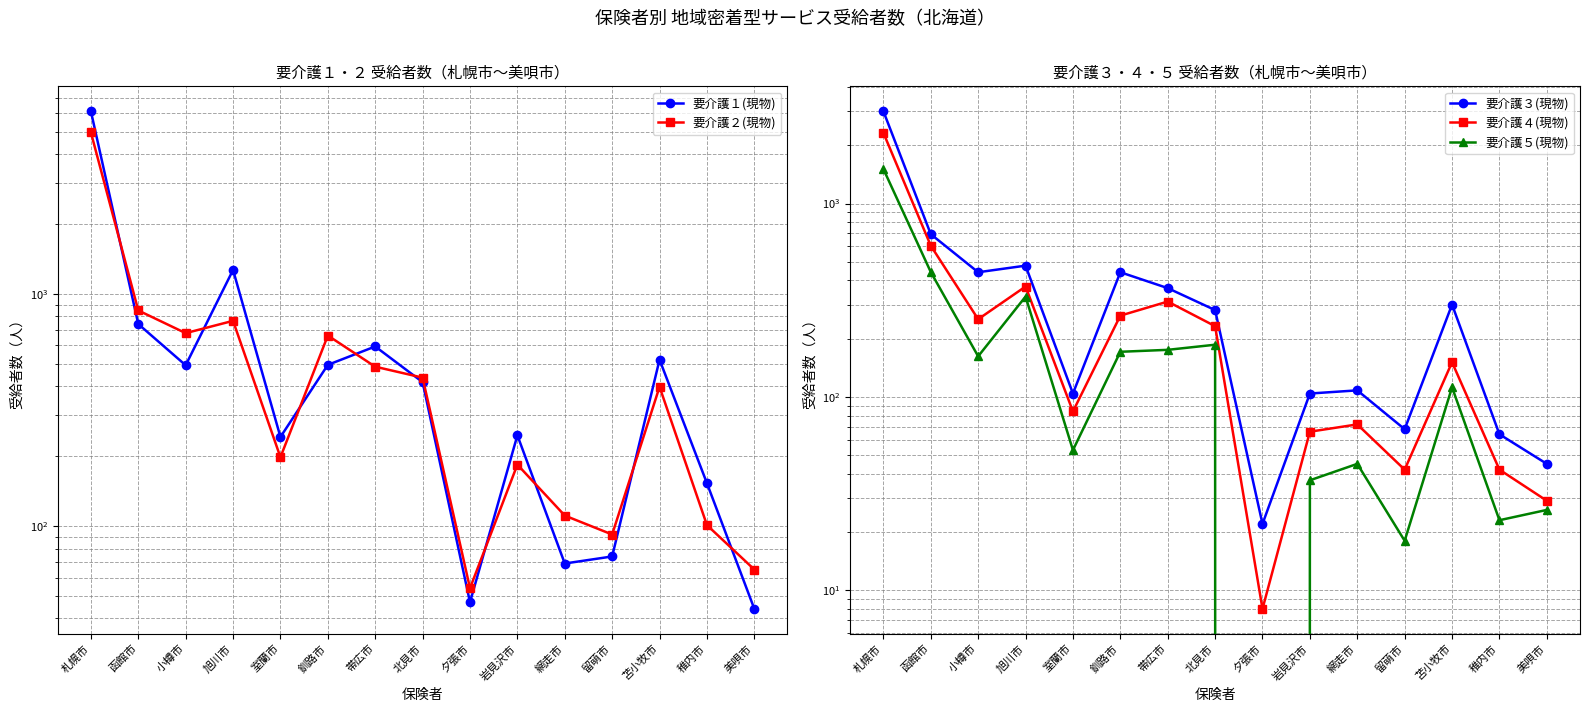

Which series has the widest spread of values?

要介護１(現物)